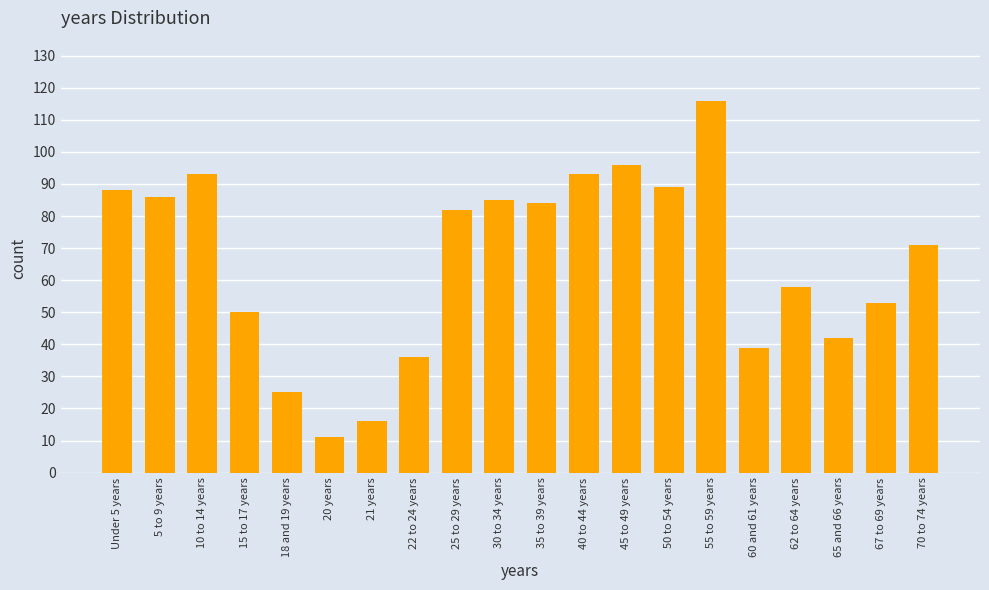

Reading left to right, extract all data points from this chart.

88	86	93	50	25	11	16	36	82	85	84	93	96	89	116	39	58	42	53	71